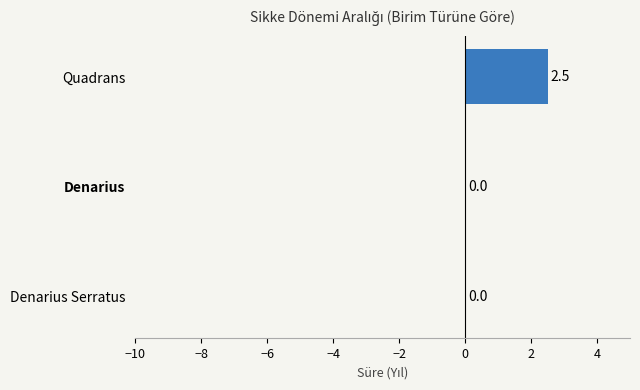

What is the greatest value displayed?

2.5